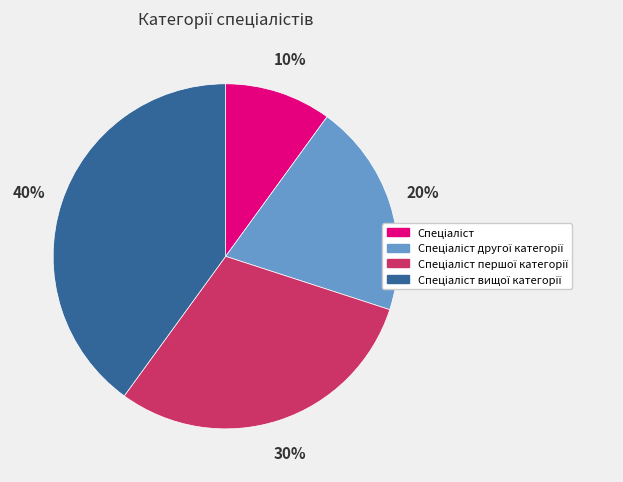

To the nearest percent, what is the average slice percentage?

25%